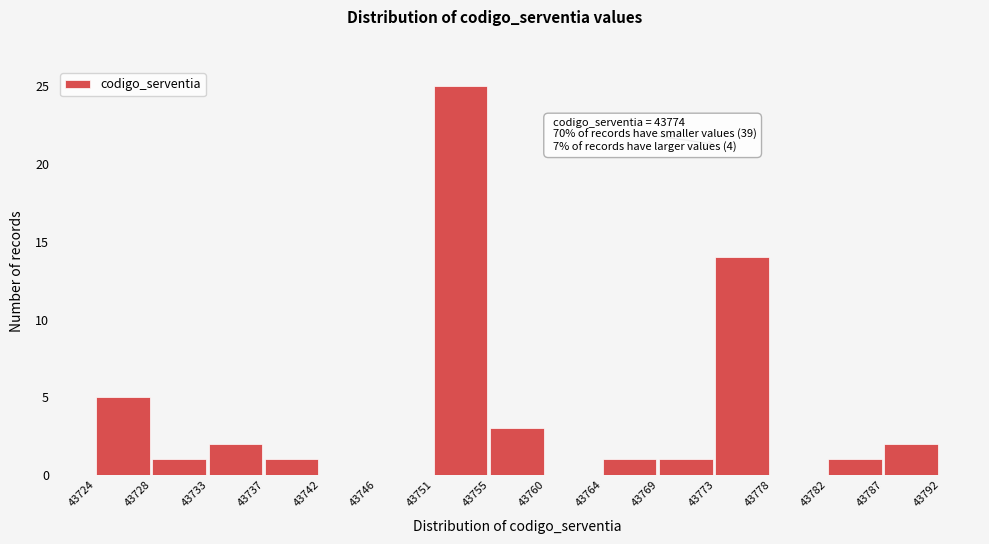

Reading left to right, what are all the values shown in this chart?

43724=5	43728=1	43733=2	43737=1	43742=0	43746=0	43751=25	43755=3	43760=0	43764=1	43769=1	43773=14	43778=0	43782=1	43787=2